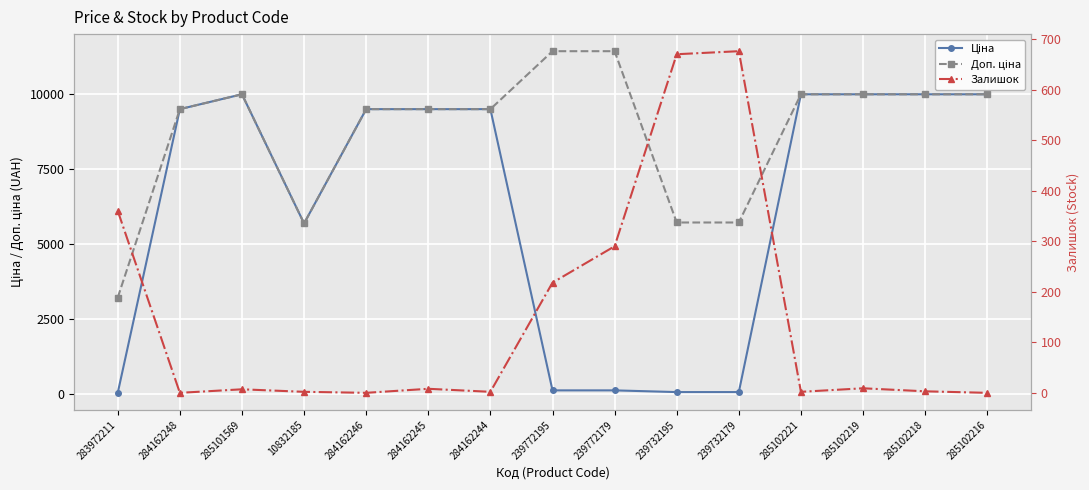

What is the approximate value of Ціна at 284162248?

9480.1